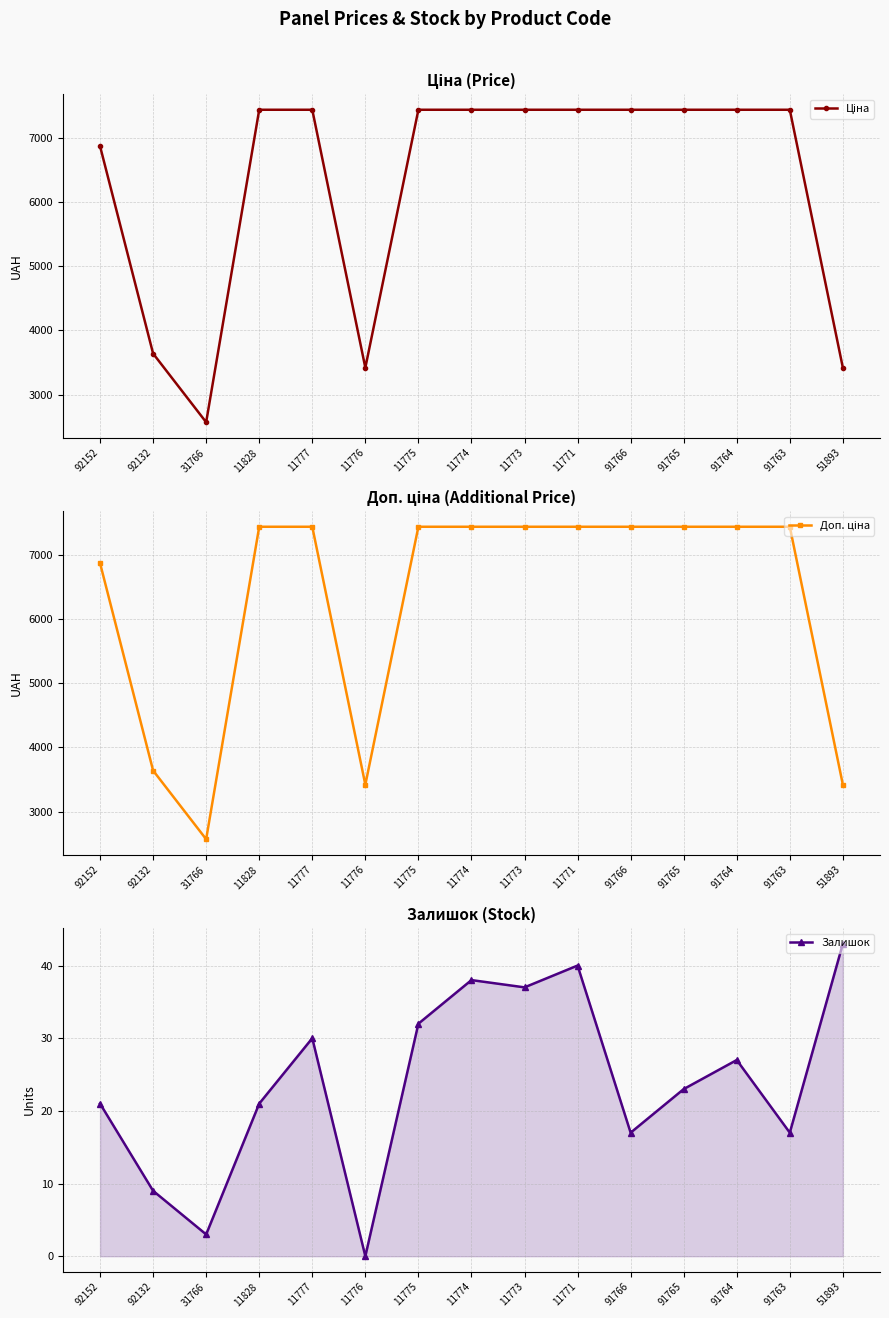

What is the minimum value for Доп. ціна?

2572.0